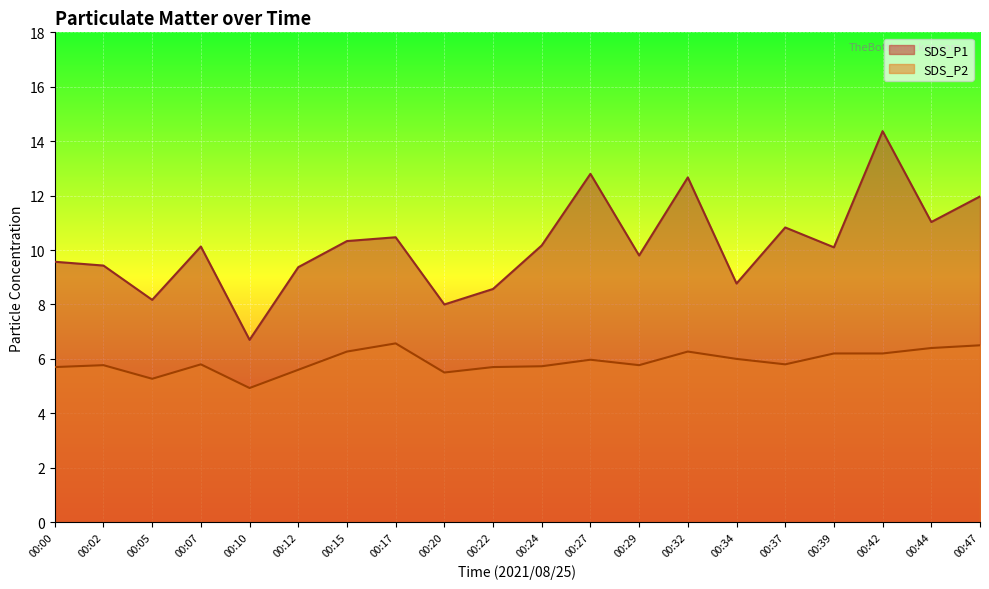

Is it true that SDS_P2 equals 2.9 at 00:47?

False